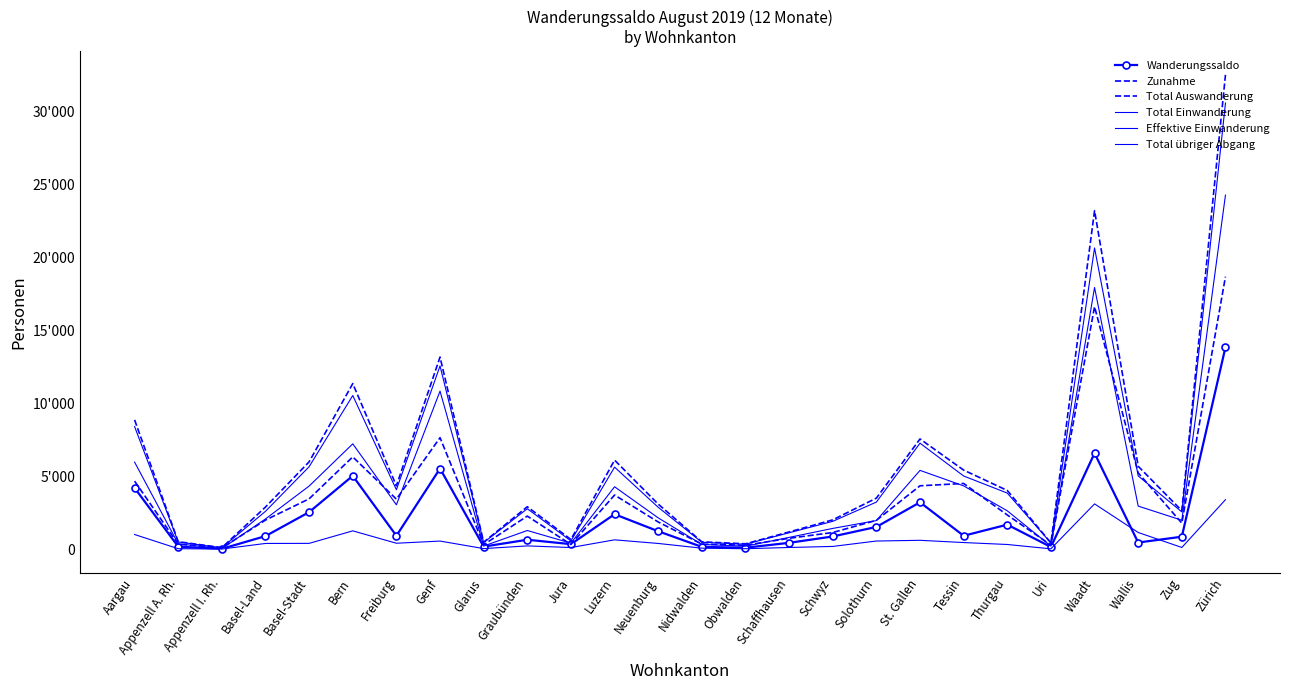

In Zunahme, how many points are higher than both neighbors (excluding endpoints)?

6